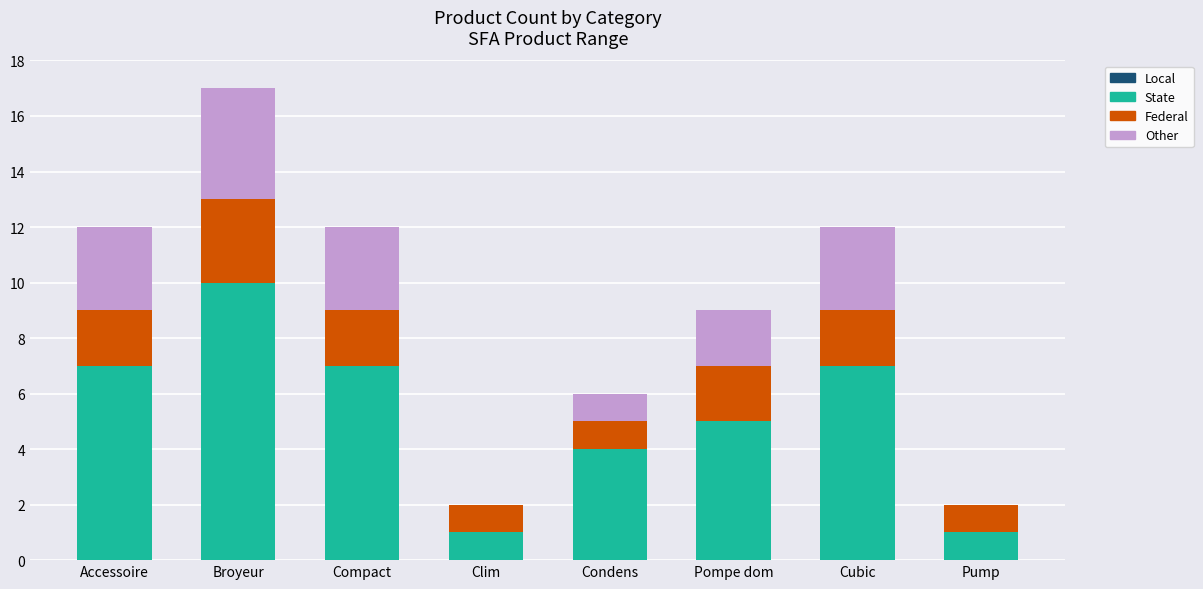

Count the number of categories in the chart.

8